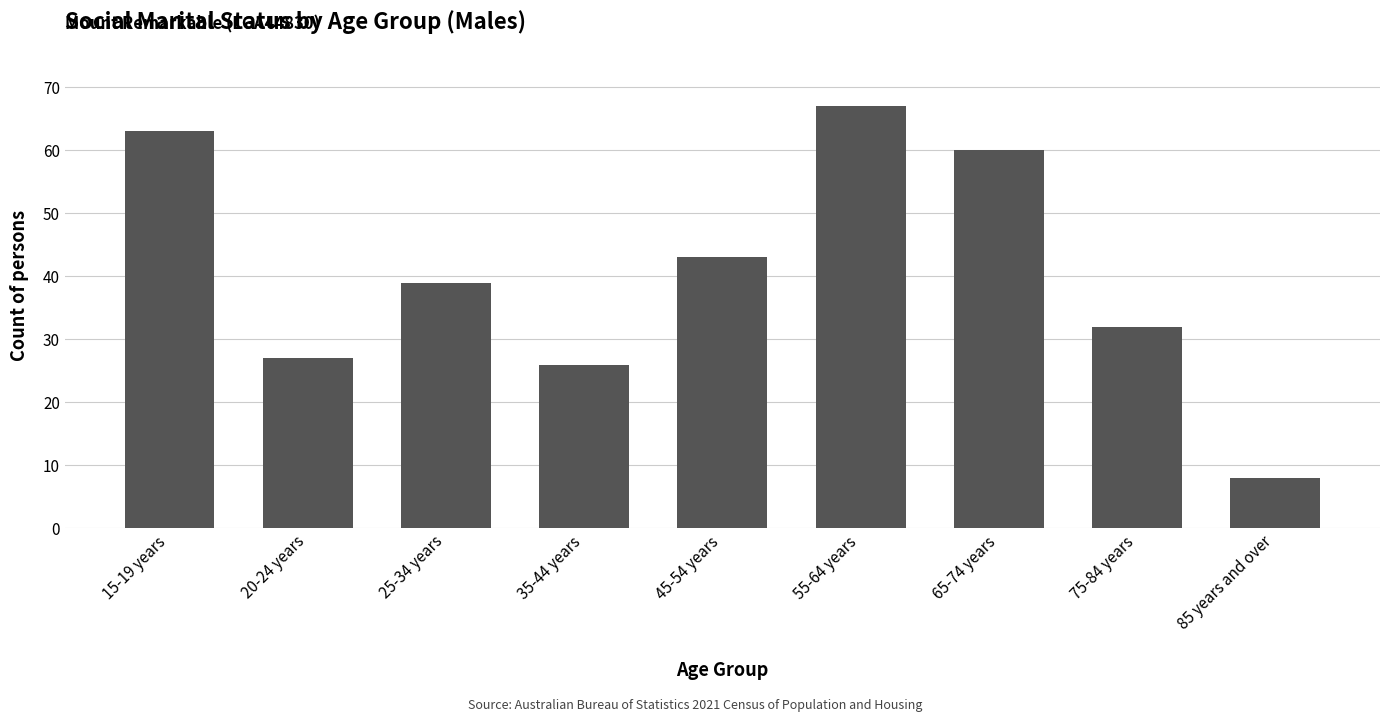

Which category has the highest value across all series?

55-64 years